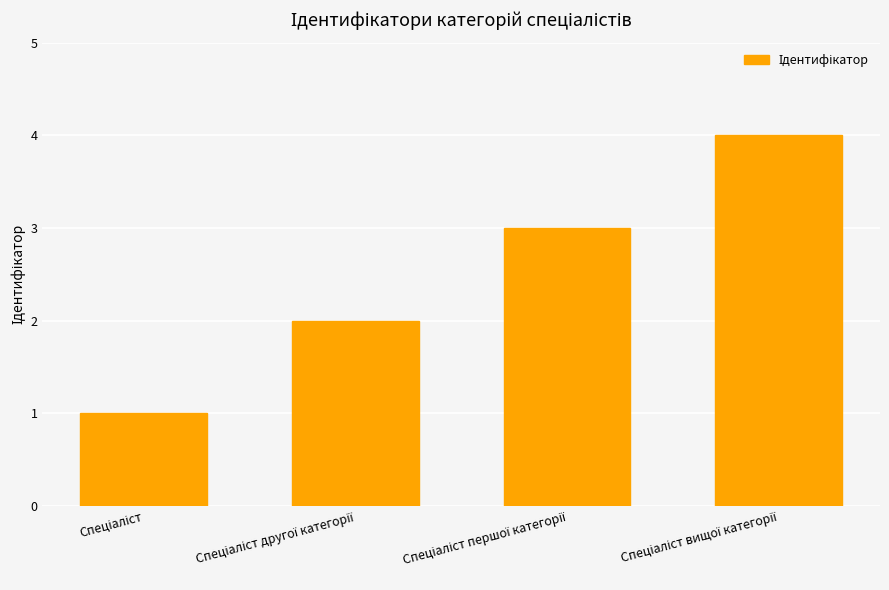

What is the value of the 2nd bar from the left?

2